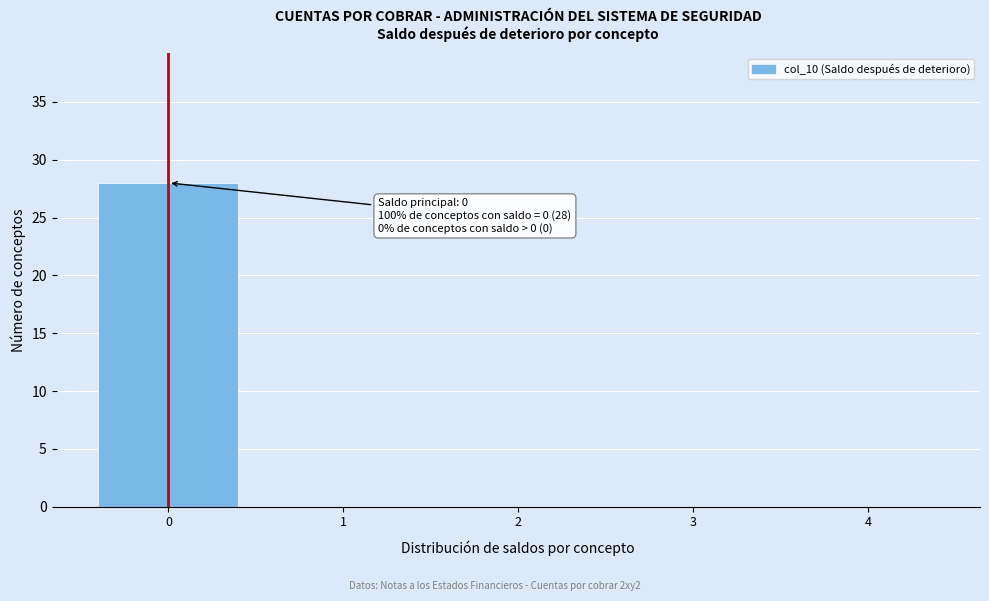

Reading left to right, what are all the values shown in this chart?

0=28	1=0	2=0	3=0	4=0